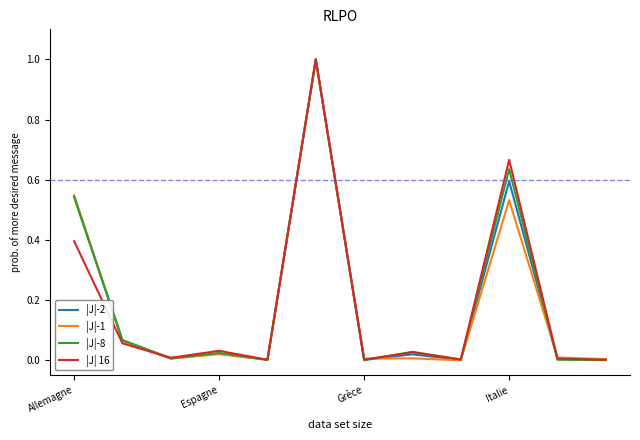

What is the sum of all |J|-8 values?

2.3